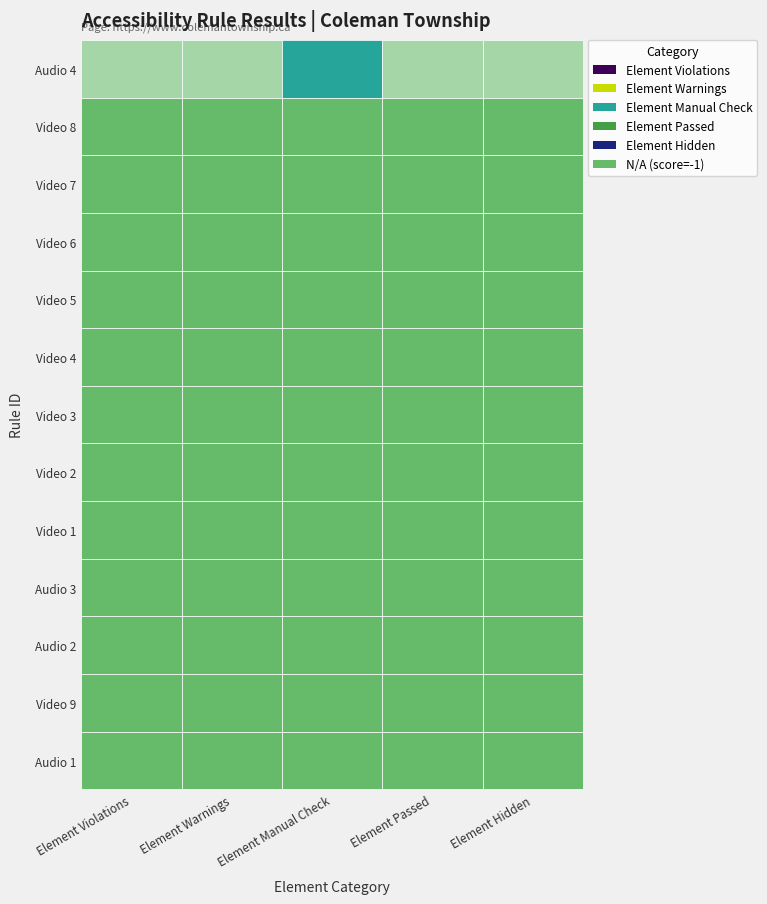

Which series has the largest total across all categories?

Audio 4